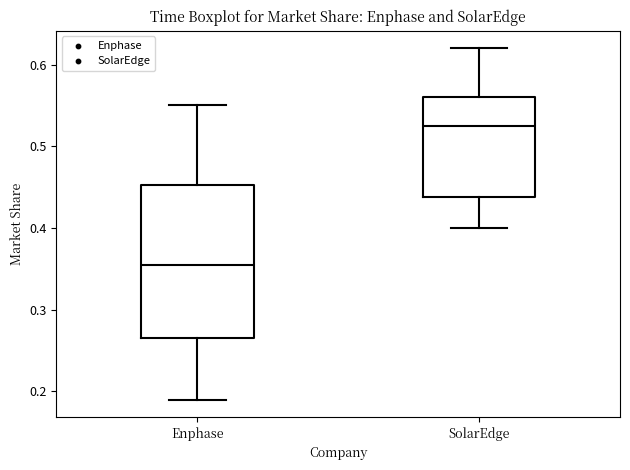

Comparing the boxes themselves (not the whiskers), which one is the tallest?

Enphase